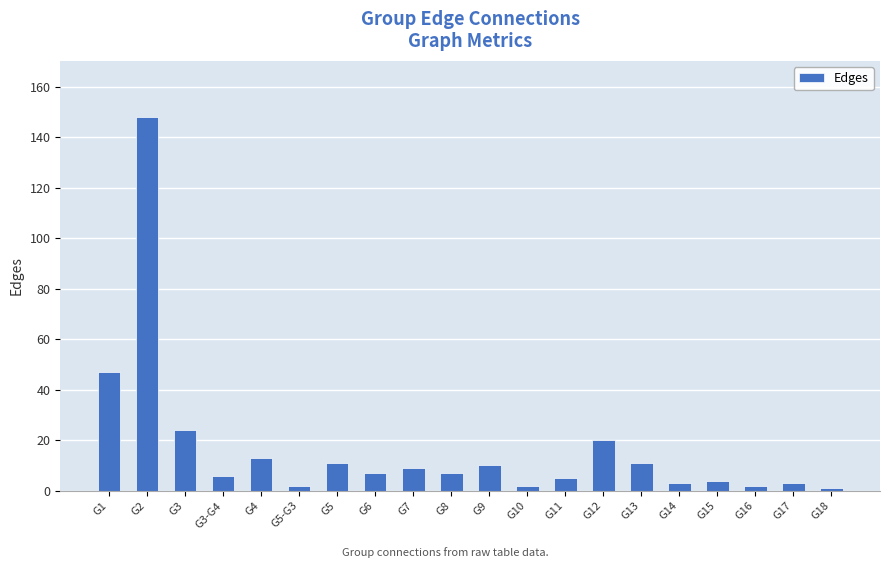

True or false: the data shows 9 at G7.

True